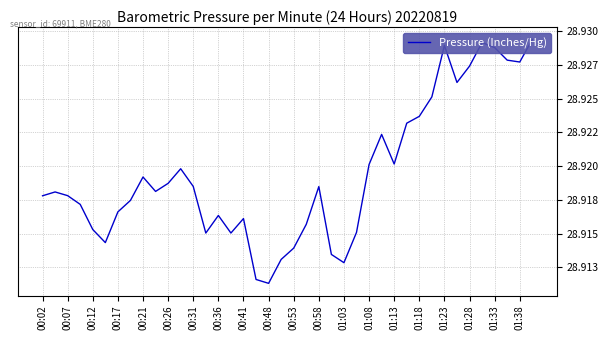

How many interior local peaks (higher than both neighbors) does the data have?

9